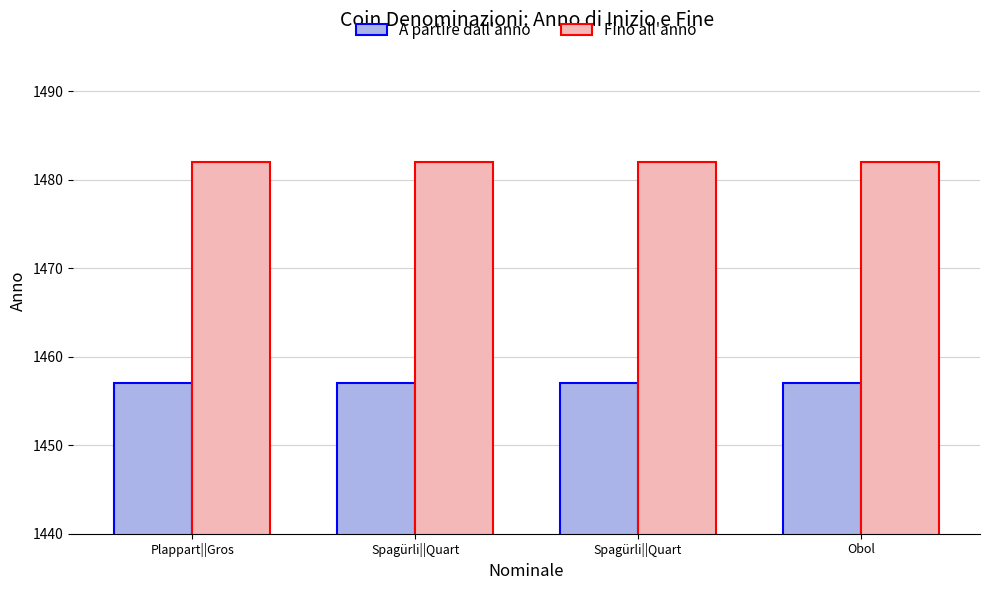

At which category does the chart reach its peak across all series?

Plappart||Gros